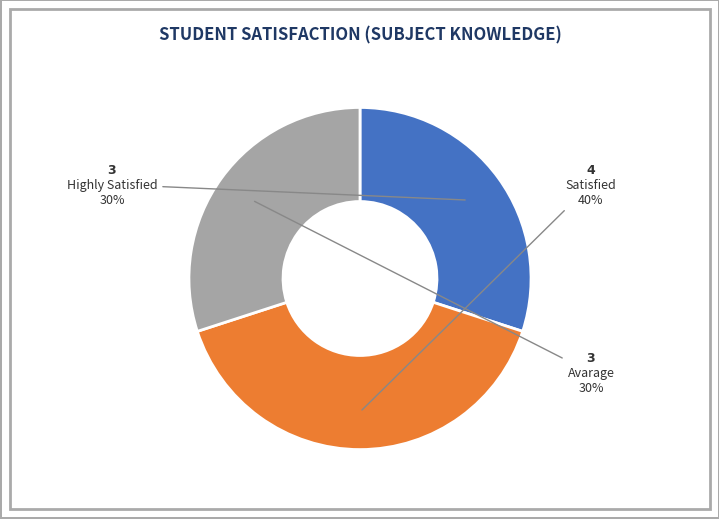

Does any single category account for the majority?

No